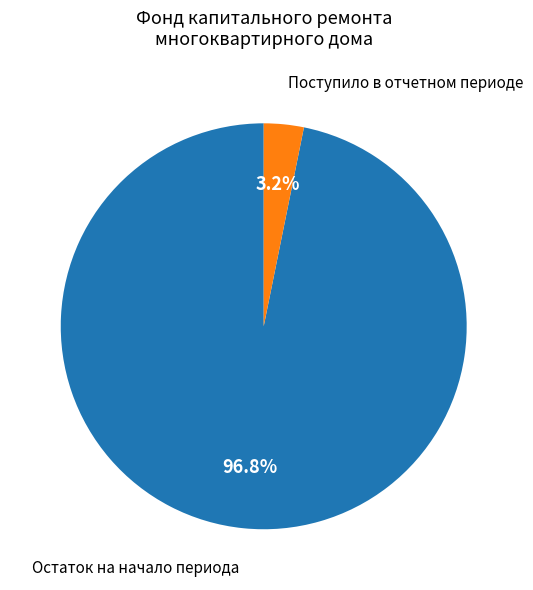

Between Поступило в отчетном периоде and Остаток на начало периода, which is larger?

Остаток на начало периода